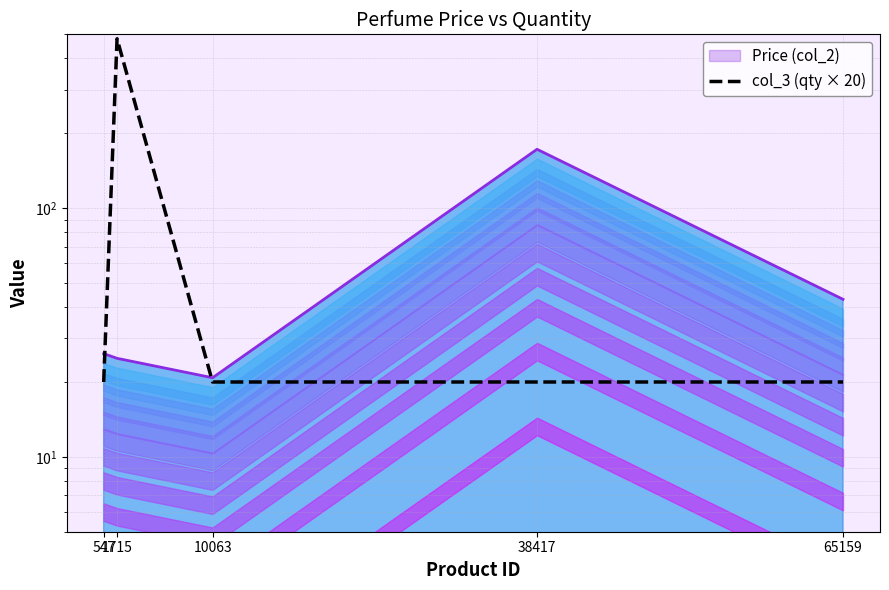

Rank the categories by value from lowest to highest.

547, 10063, 38417, 65159, 1715